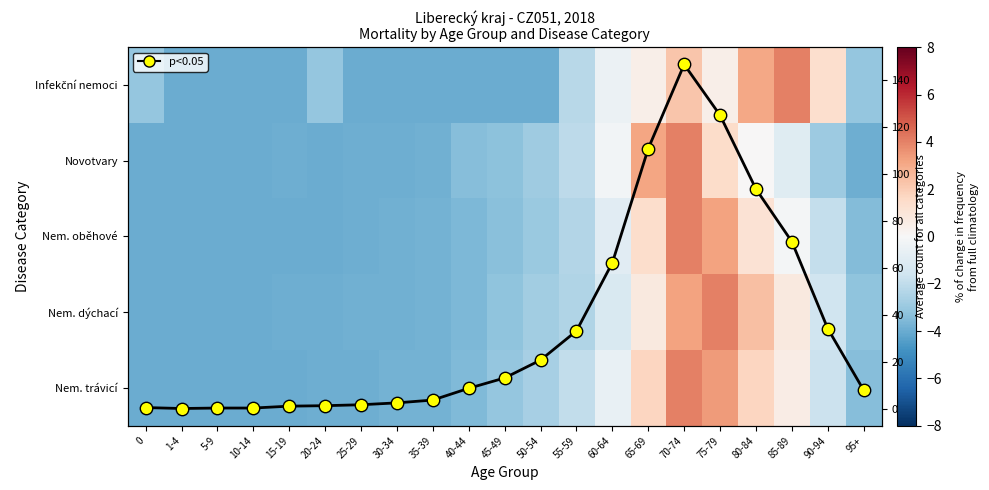

Is it true that Novotvary equals -5.7 at 0?

False